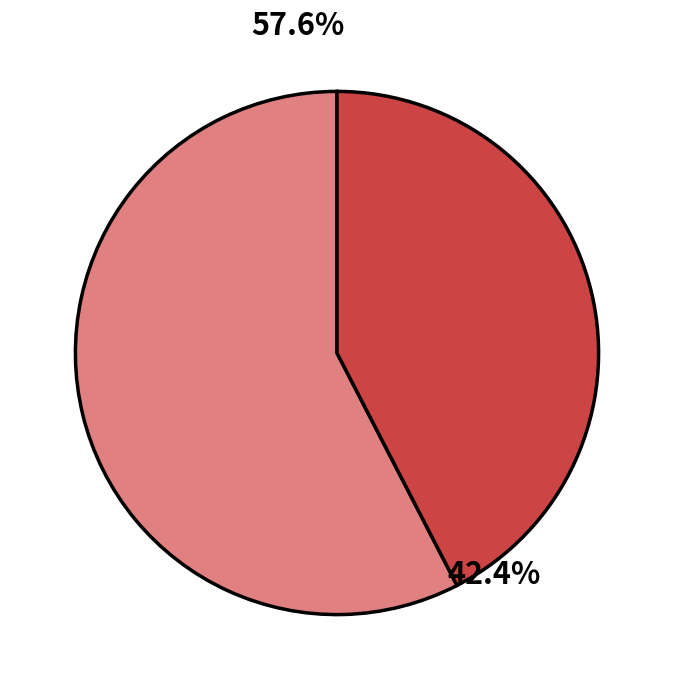

How many slices are in this pie chart?

2